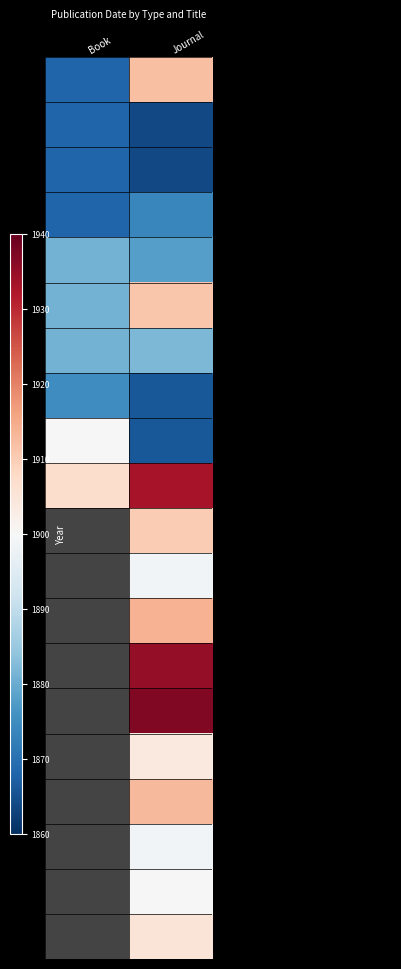

Which series has the largest total across all categories?

Bulletin Museum nat. hist. naturelle